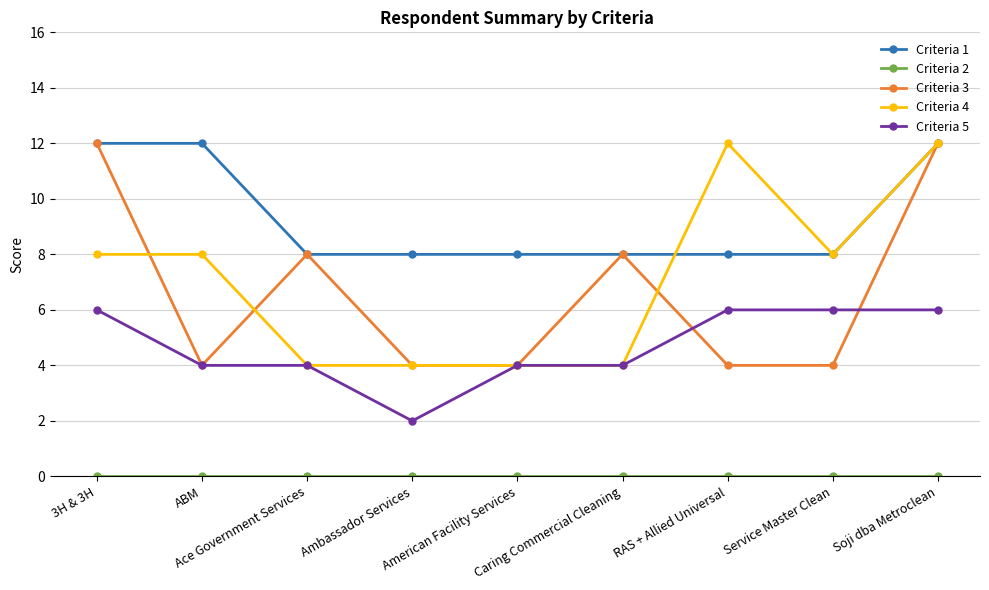

What position from the right is American Facility Services?

5